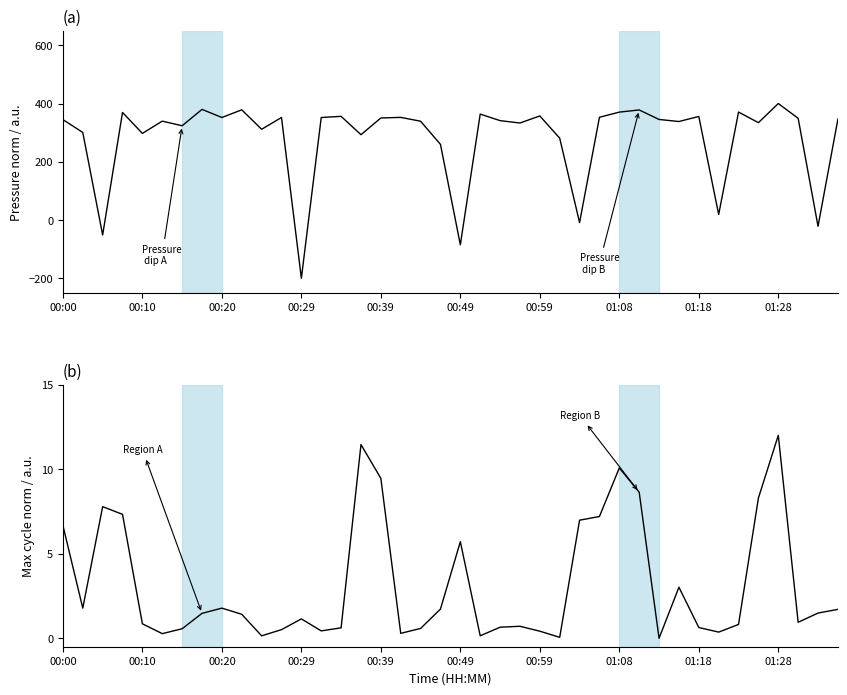

What is the difference between the second highest and minimum values in the BME280_pressure (norm) series?

579.9